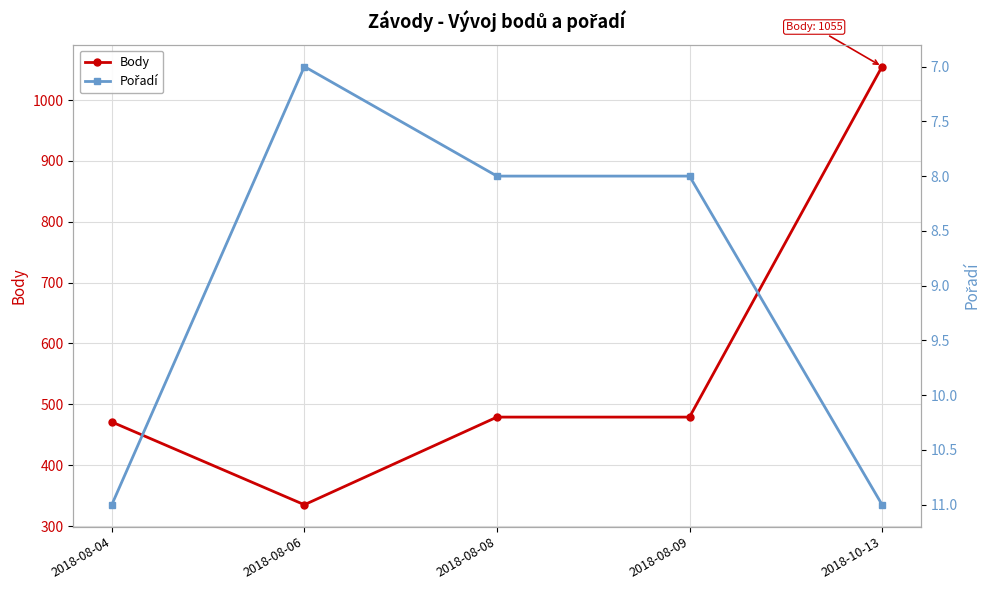

Between 2018-08-09 and 2018-08-06, which is larger?

2018-08-09